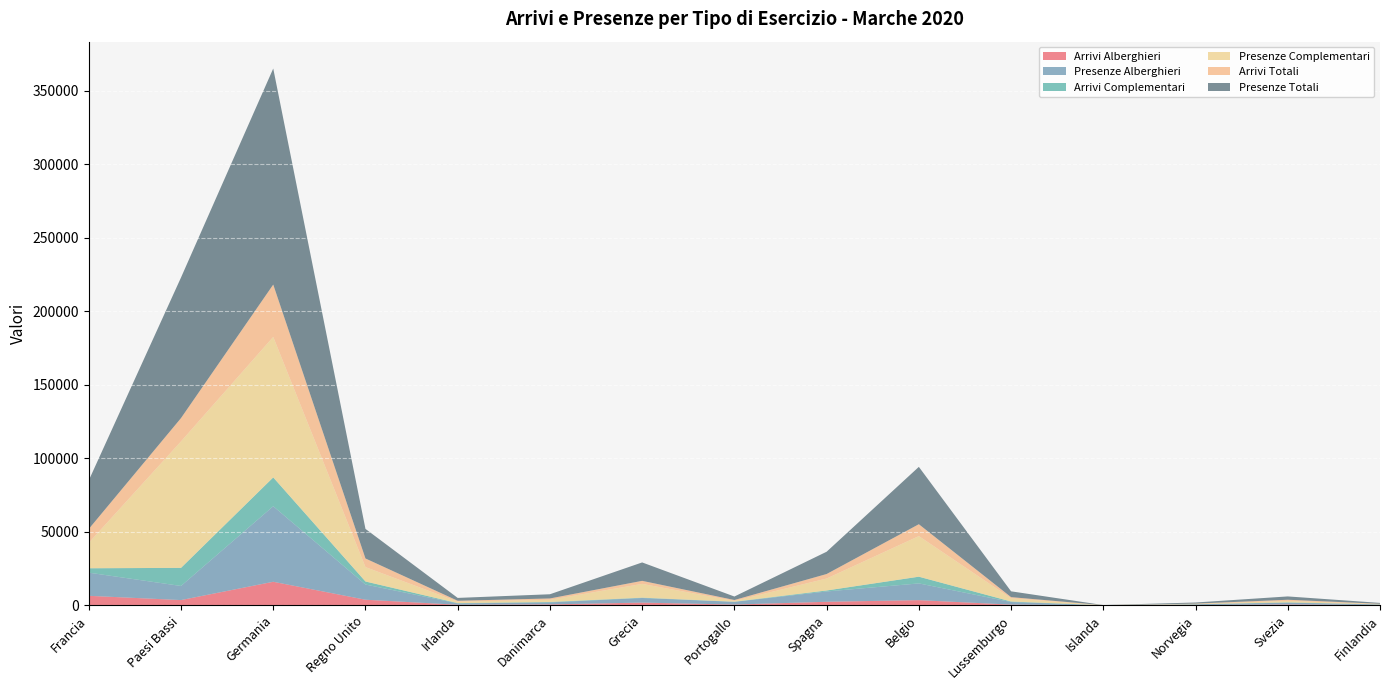

Reading left to right, extract all data points from this chart.

Arrivi Alberghieri: 6463	3561	16008	3801	377	602	1847	512	2401	3511	467	27	157	549	174
Presenze Alberghieri: 15751	9600	51381	10330	925	1370	3135	1847	7013	11388	1778	39	508	1255	392
Arrivi Complementari: 2990	12308	19600	2074	205	302	220	108	673	4566	341	6	50	216	43
Presenze Complementari: 17280	86010	95573	9785	1009	1486	9380	525	8133	27621	2173	13	242	1002	211
Arrivi Totali: 9453	15869	35608	5875	582	904	2067	620	3074	8077	808	33	207	765	217
Presenze Totali: 33031	95610	146954	20115	1934	2856	12515	2372	15146	39009	3951	52	750	2257	603